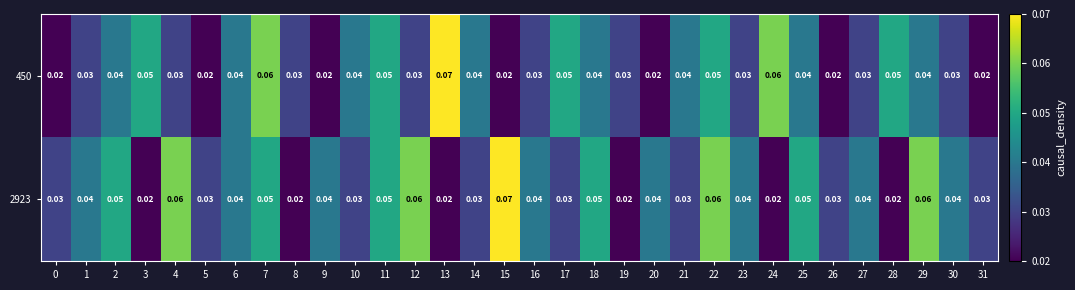

Is the value of 450 at 5 greater than the value of 2923 at 6?

No